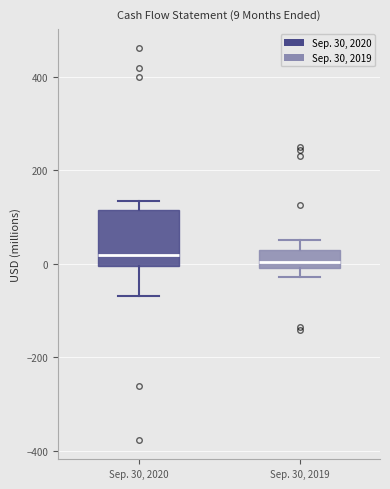

Which box is the tallest, from its lower edge to its upper edge?

Sep. 30, 2020